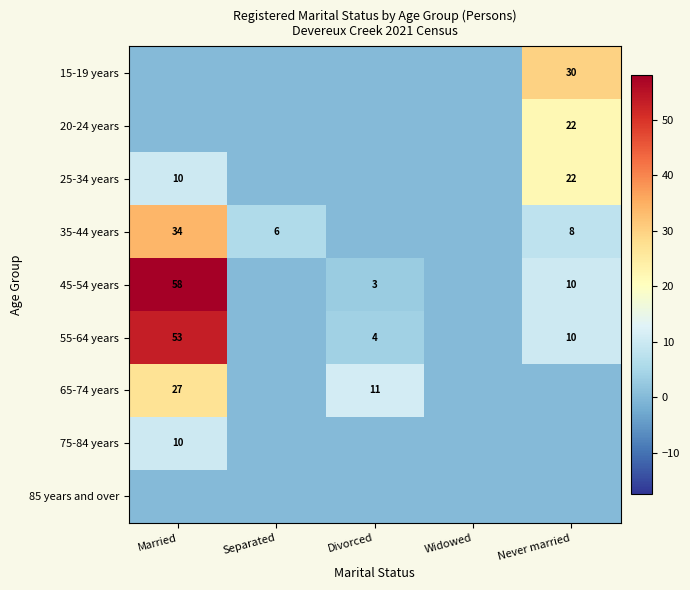

Which label corresponds to the smallest value in the chart?

Married